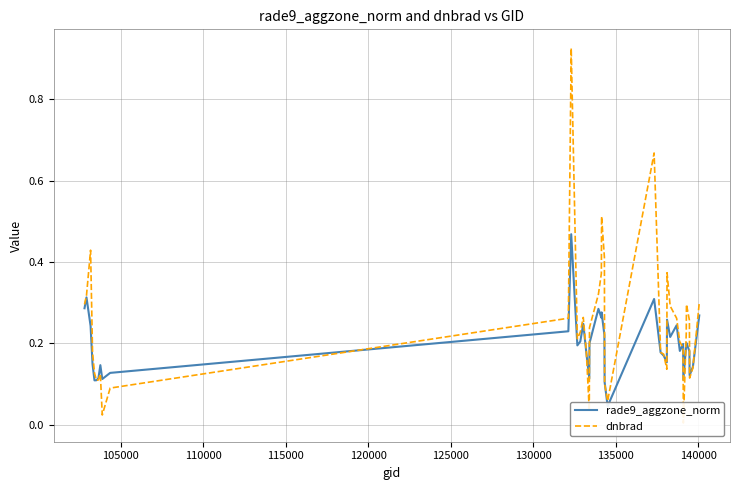

The value of dnbrad at 35 is 0.5. True or false?

False